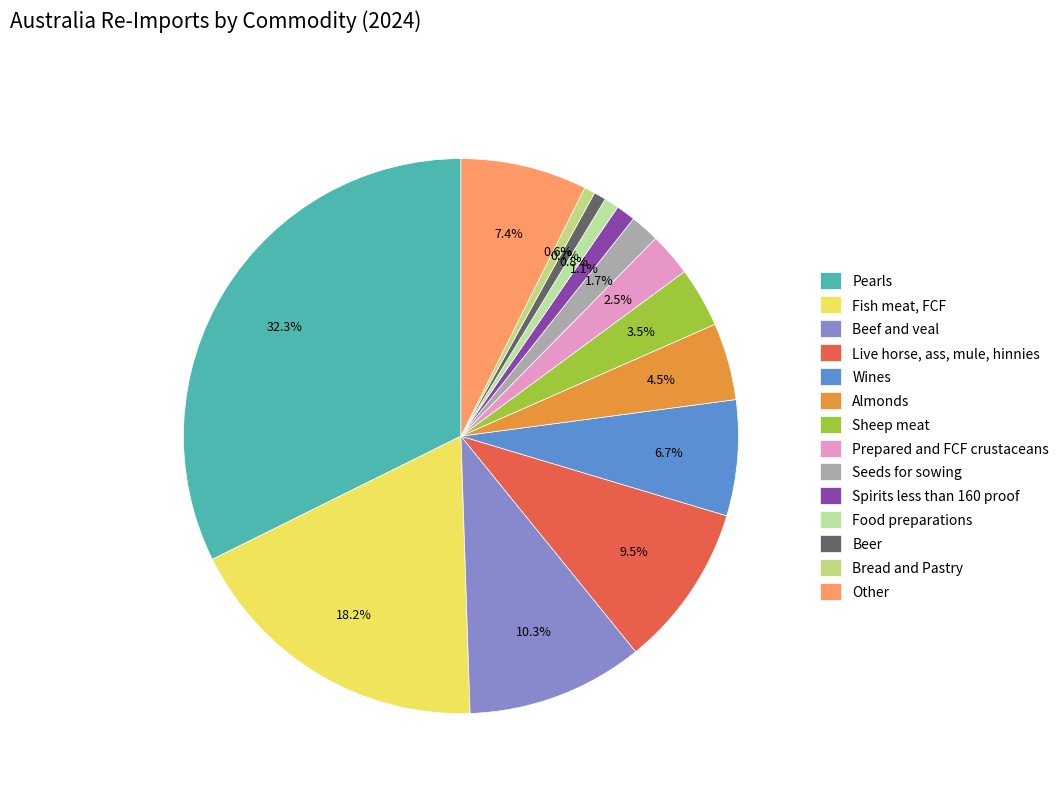

Does Beer account for over 50% of the chart?

No